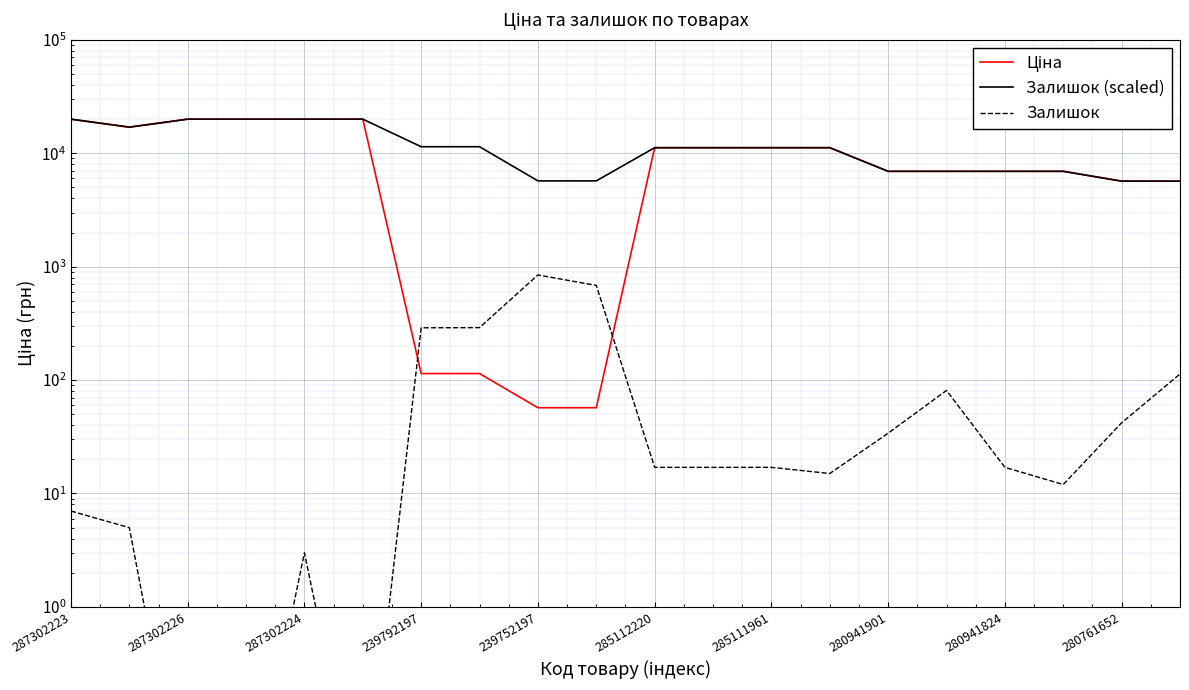

How many series are shown in this chart?

3